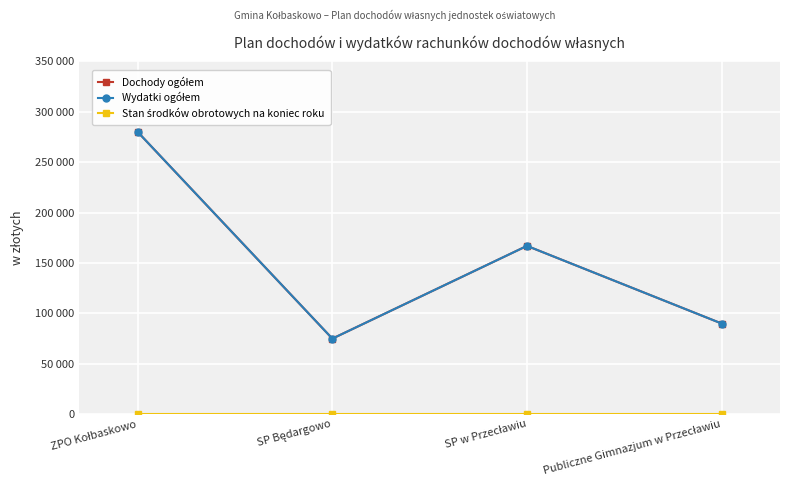

Where is Dochody ogółem nearest to the value 177500?

SP w Przecławiu